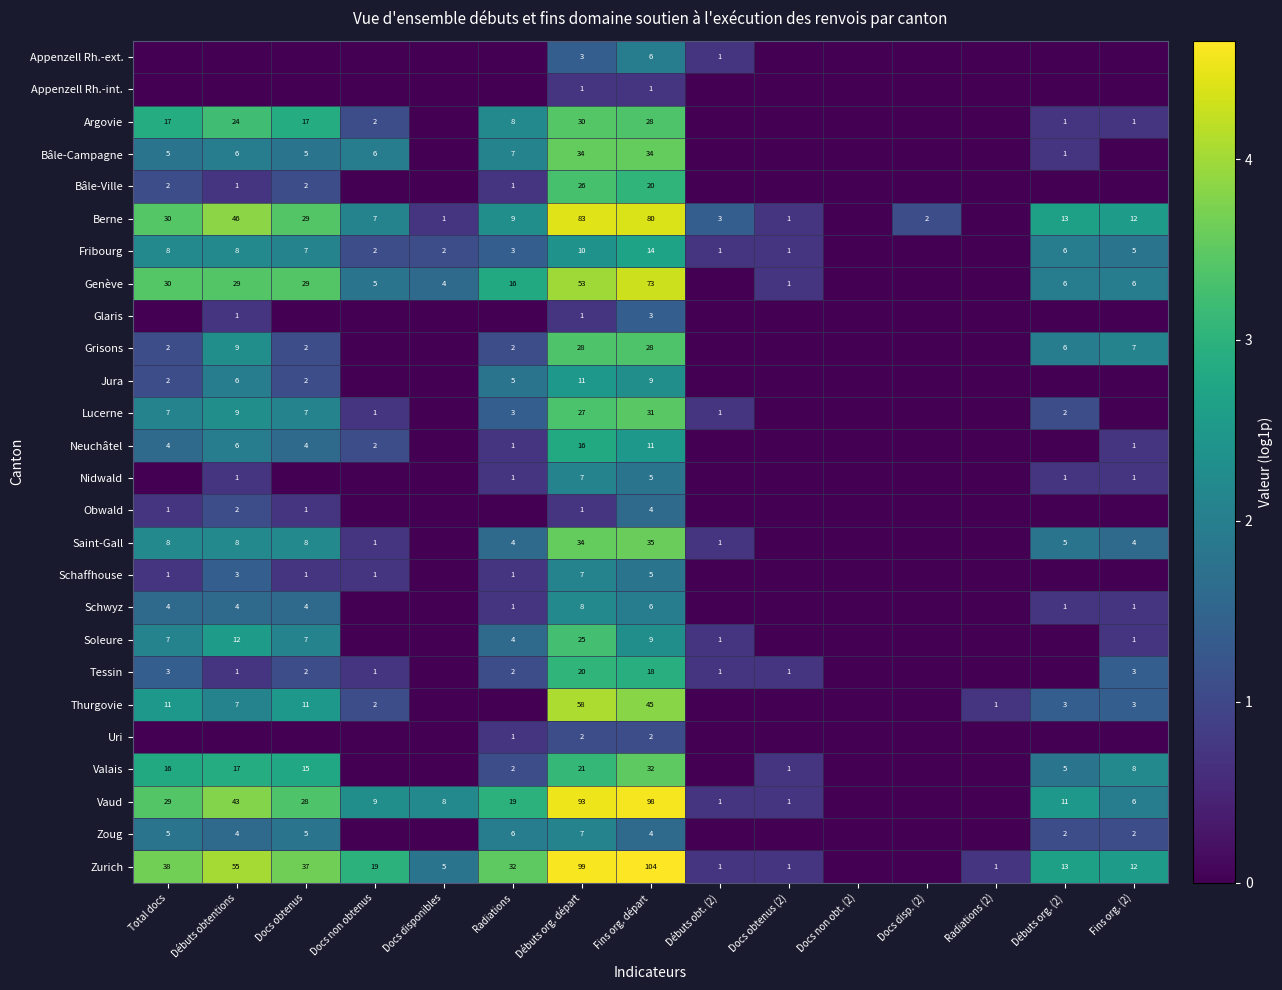

Is it true that Genève equals 17 at Total docs?

False